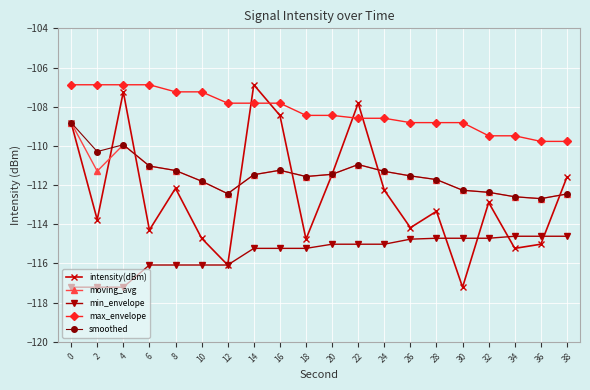

The min_envelope series shows -116.1 at 10. True or false?

True